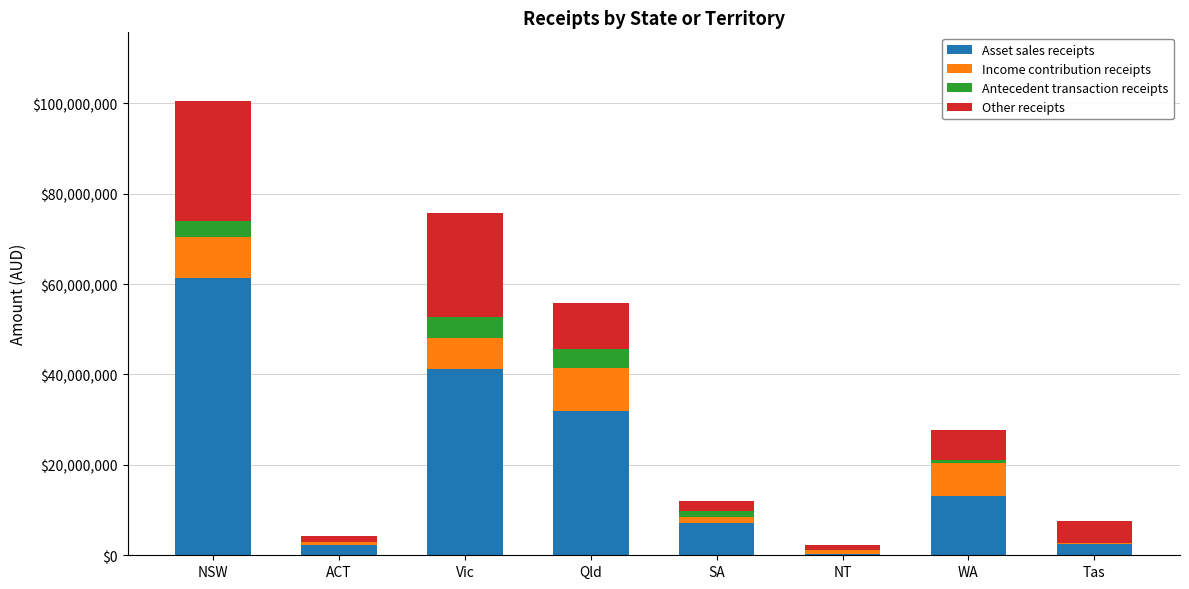

At which label does Asset sales receipts reach its peak?

NSW